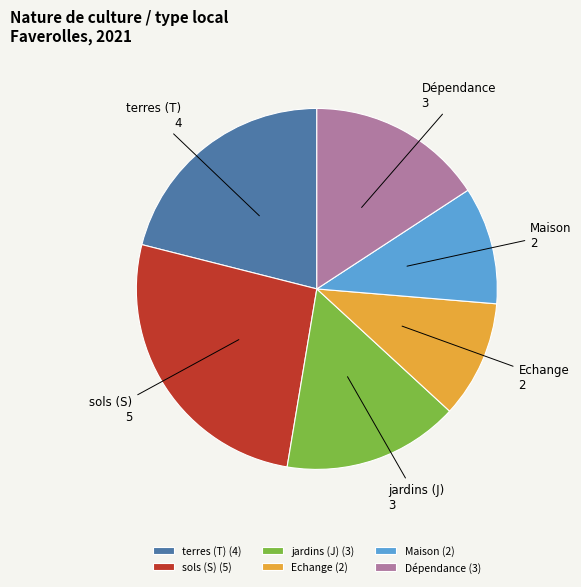

Count the number of slices in the pie.

6